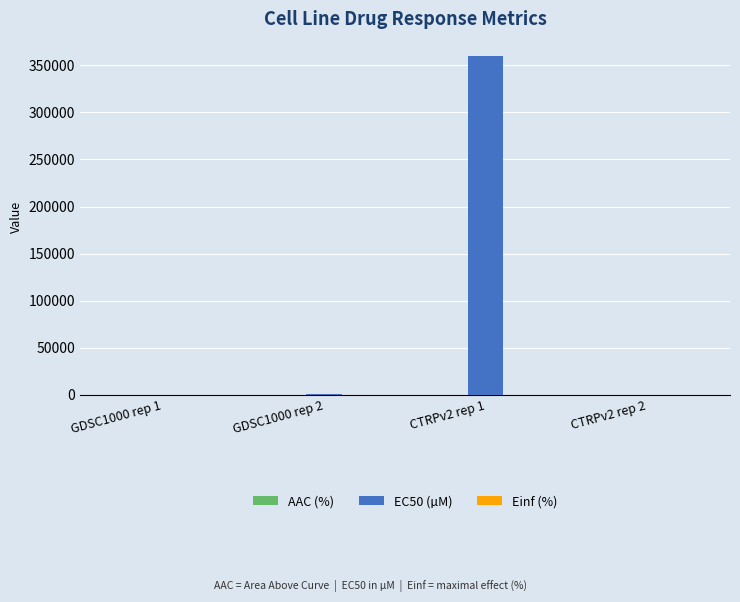

What is the maximum value shown in the chart?

360000.0